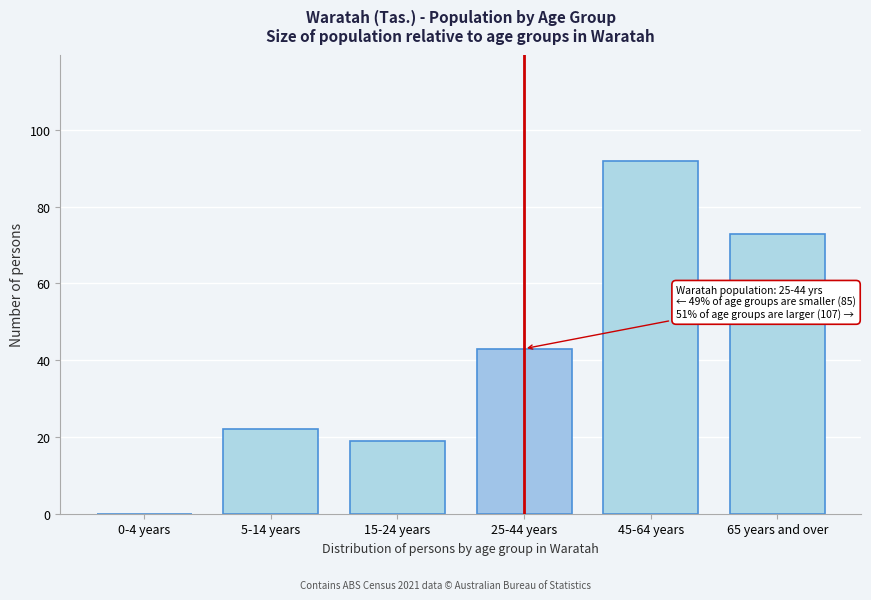

Reading left to right, transcribe all the data shown in this chart.

0-4 years=0	5-14 years=22	15-24 years=19	25-44 years=43	45-64 years=92	65 years and over=73